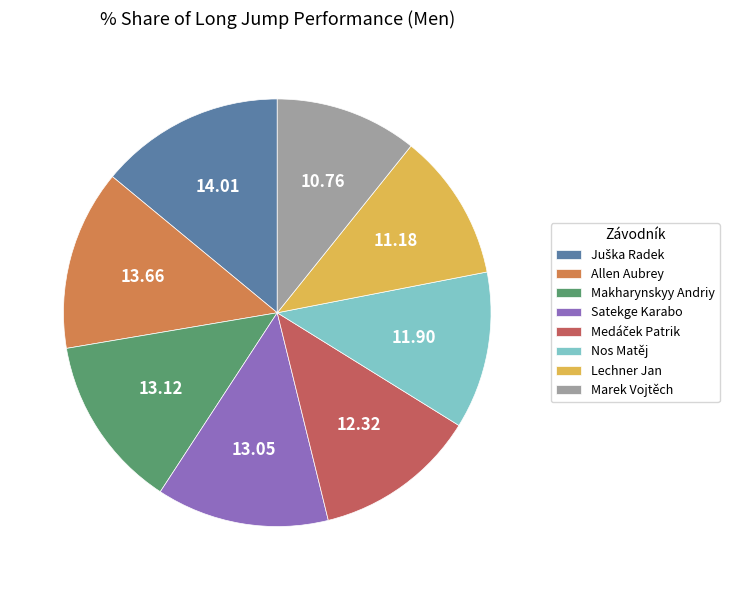

Combined, do Lechner Jan and Satekge Karabo account for over 50%?

No